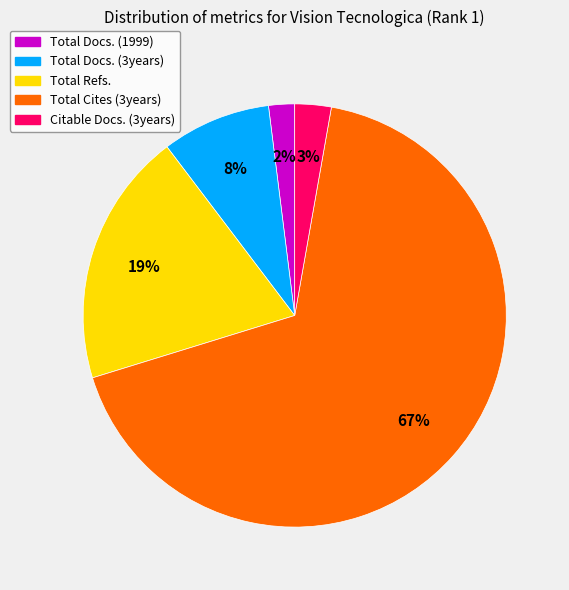

Rank the categories by value from lowest to highest.

Total Docs. (1999), Citable Docs. (3years), Total Docs. (3years), Total Refs., Total Cites (3years)